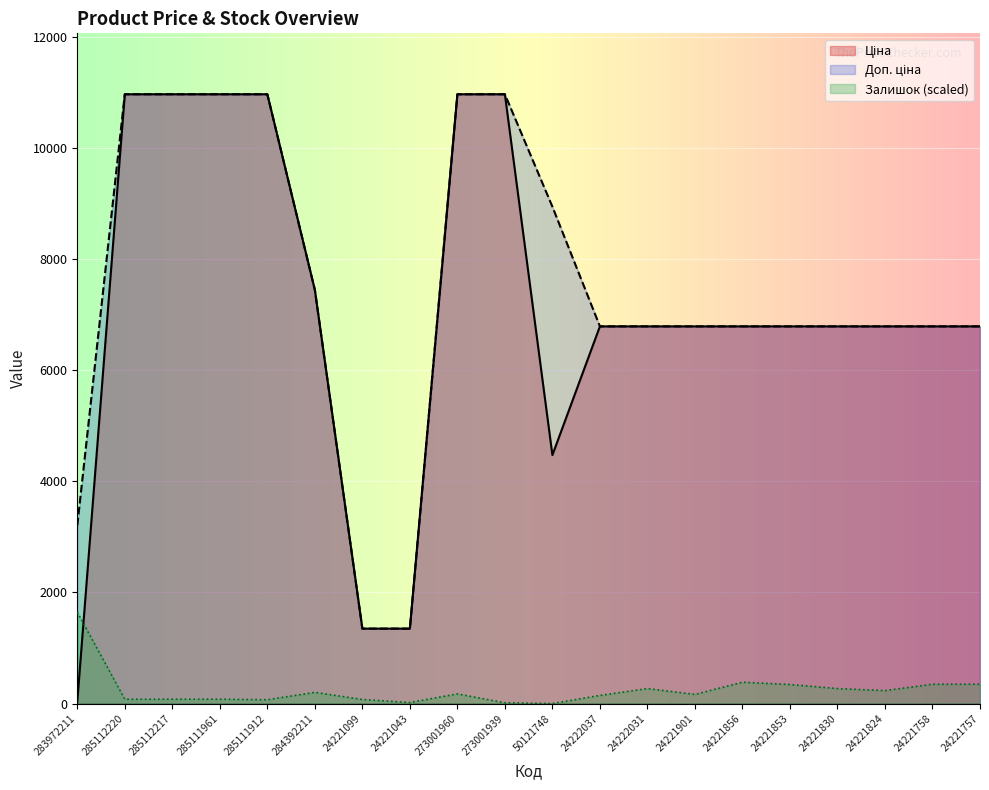

Count the number of data series in this chart.

3